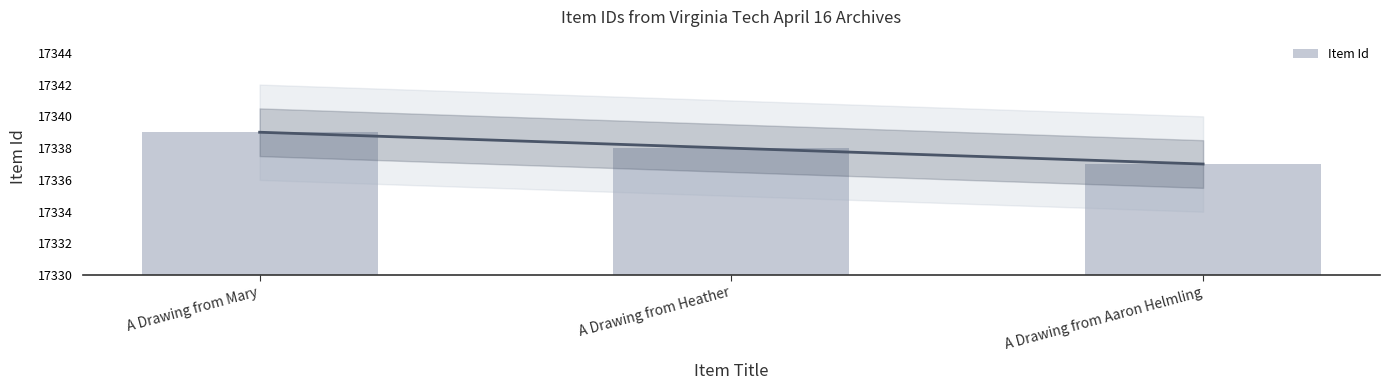

What is the greatest value displayed?

17339